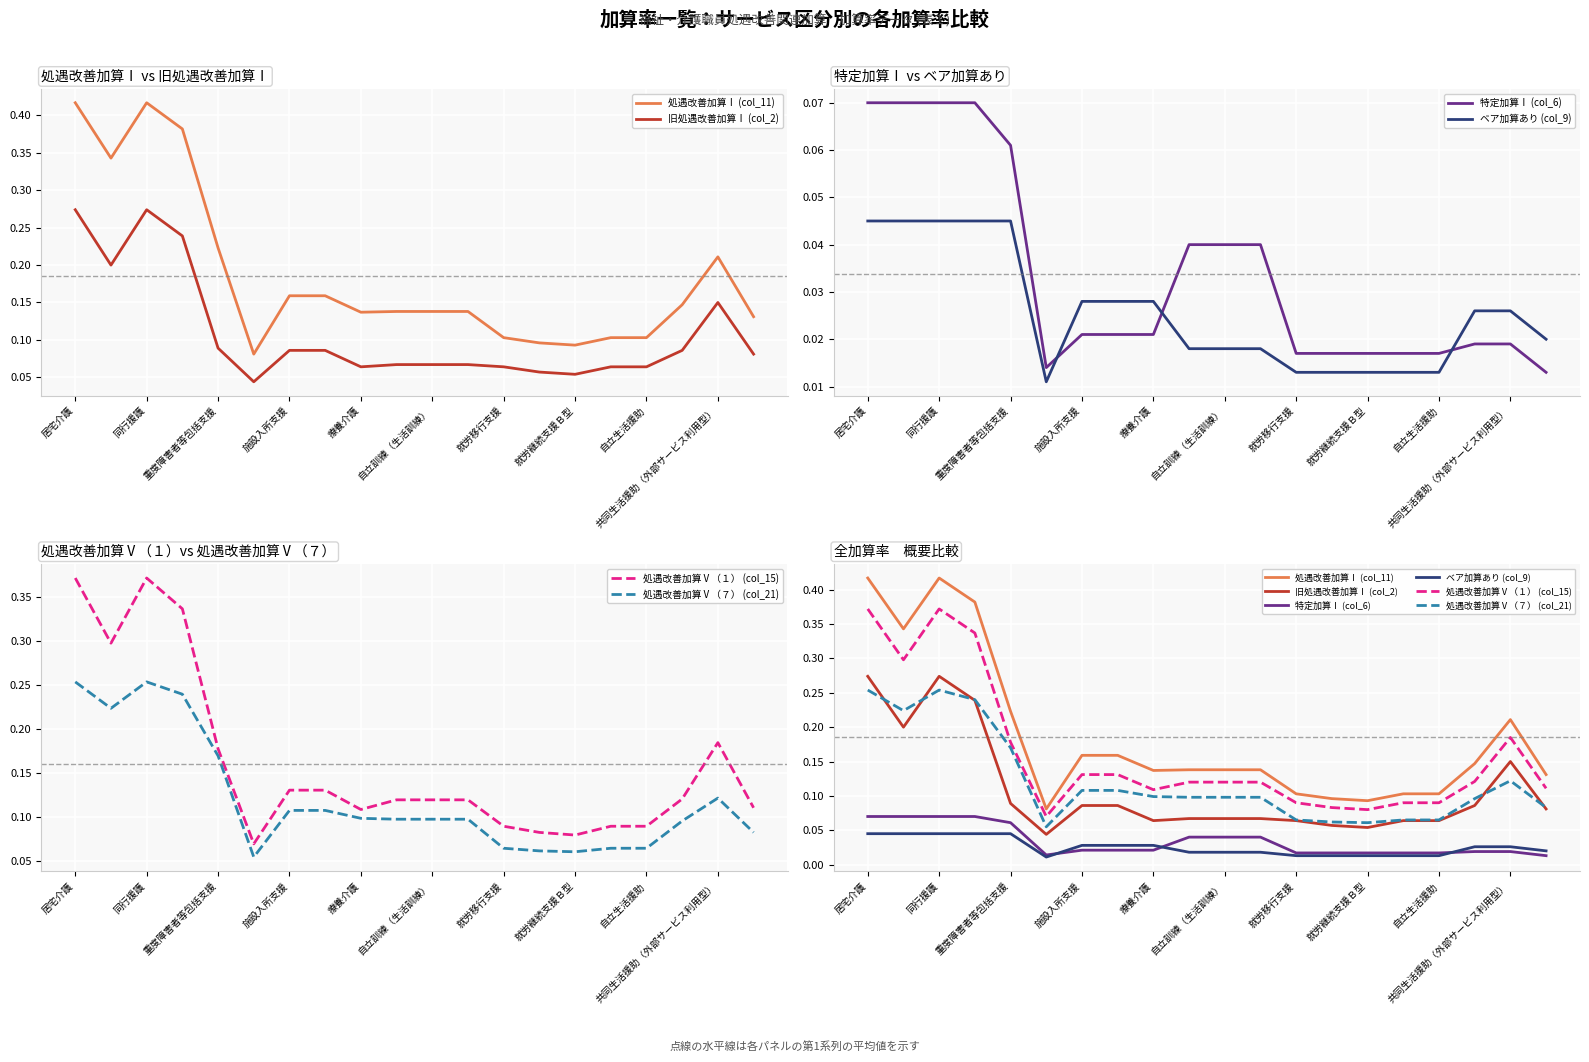

Rank the series at 17 from highest to lowest value.

処遇改善加算Ⅰ (col_11), 処遇改善加算Ⅴ（１） (col_15), 処遇改善加算Ⅴ（７） (col_21), 旧処遇改善加算Ⅰ (col_2), ベア加算あり (col_9), 特定加算Ⅰ (col_6)